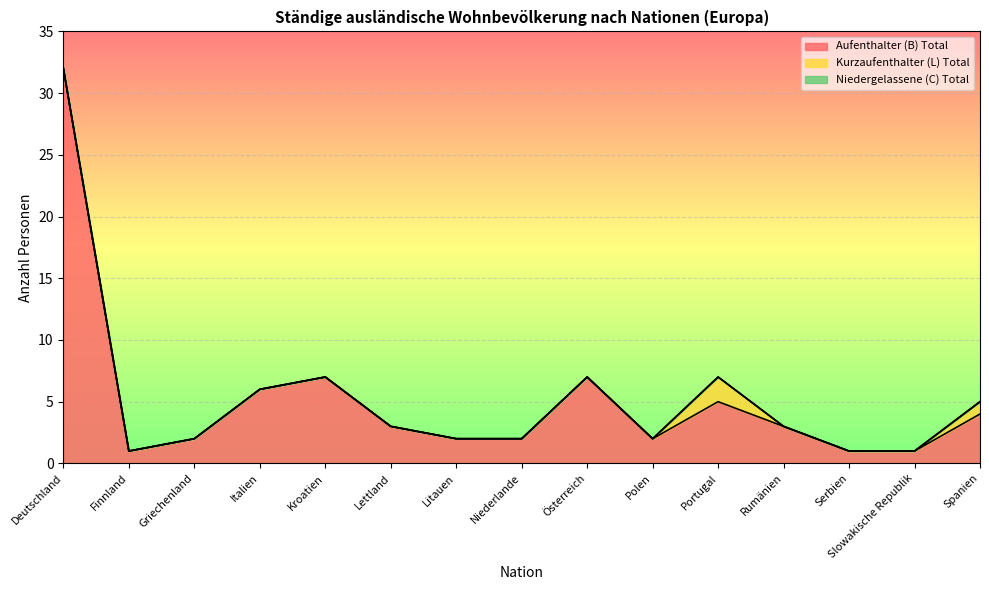

What are all the series names shown in the legend?

Aufenthalter (B) Total, Kurzaufenthalter (L) Total, Niedergelassene (C) Total